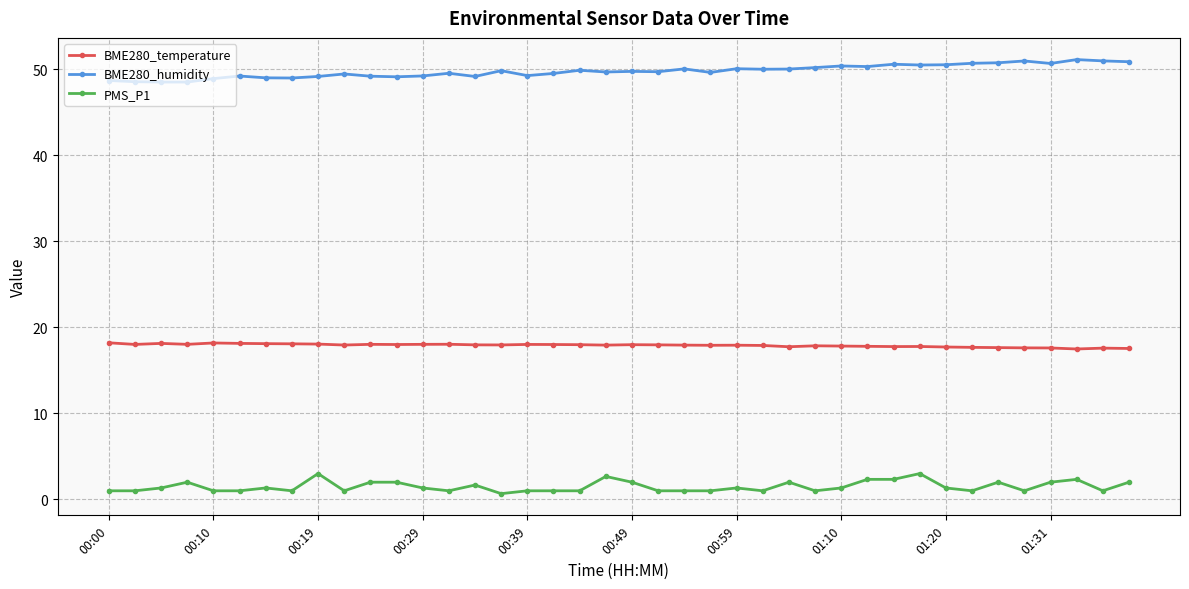

True or false: BME280_temperature and BME280_humidity intersect in this chart.

False